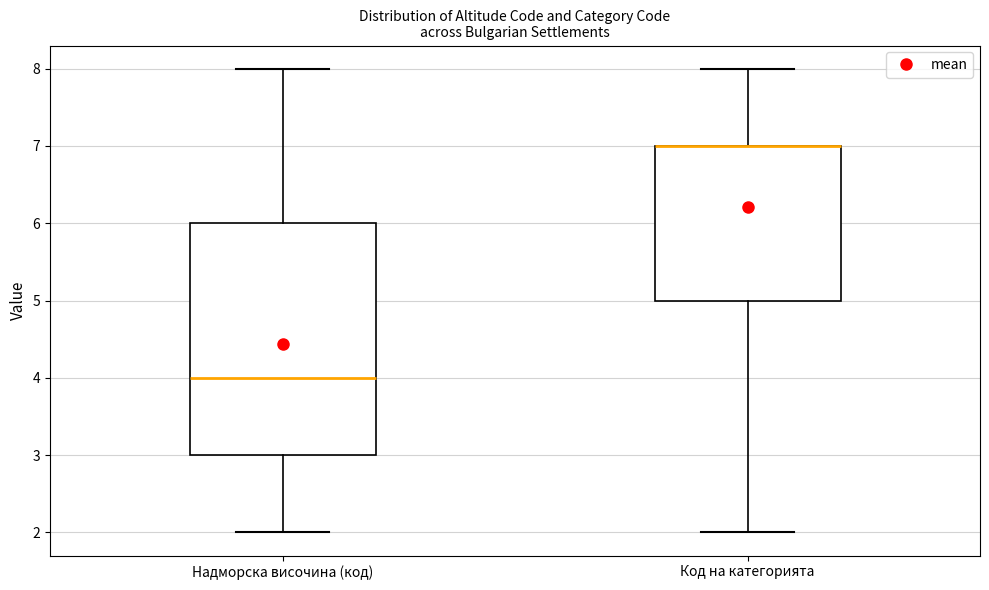

Which box is the tallest, from its lower edge to its upper edge?

Надморска височина (код)